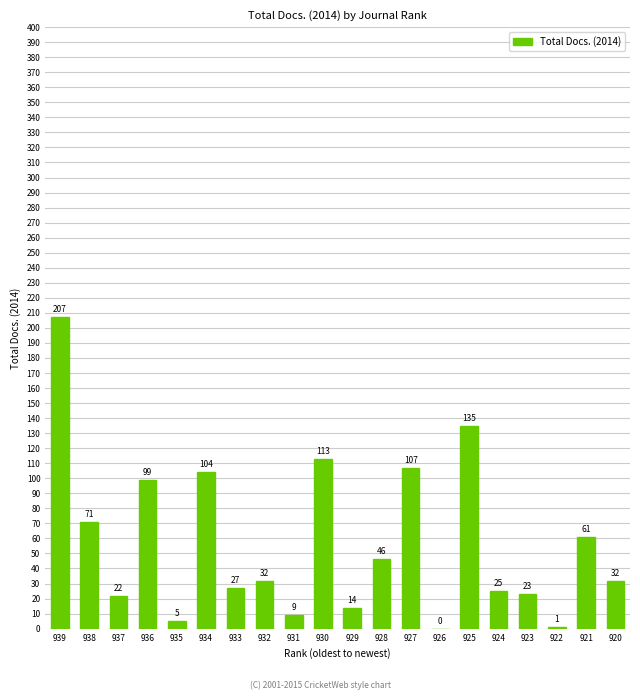

What is the difference between the values at 933 and 923?

4